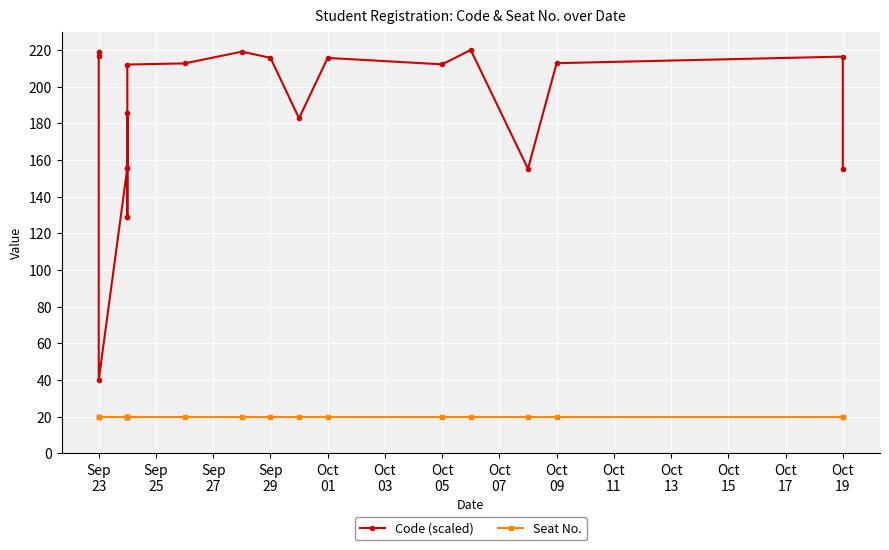

True or false: Code (scaled) has a value of 362.0 at Oct
09.

False